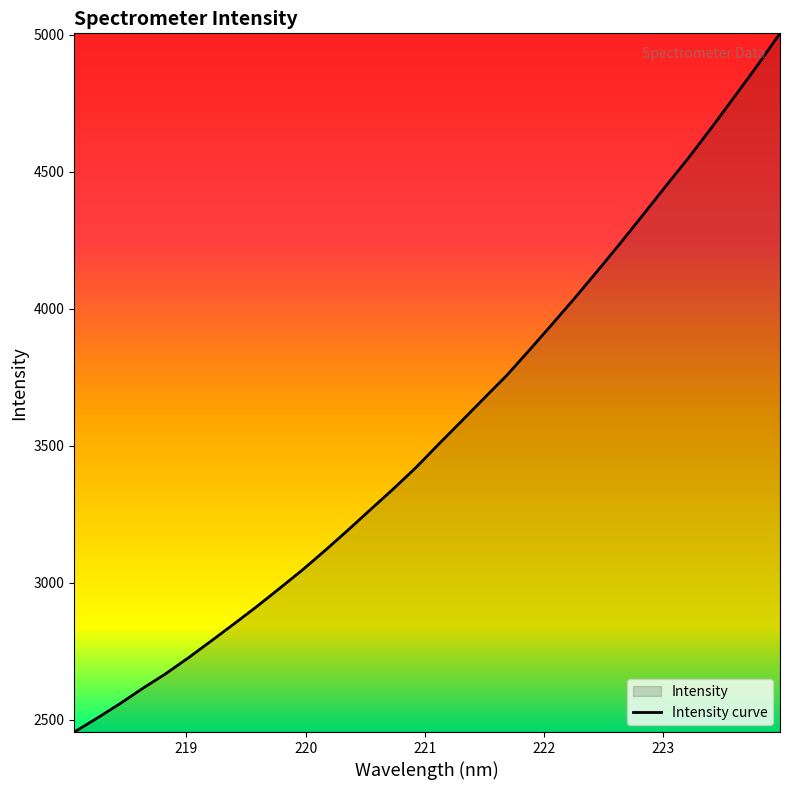

What is the smallest value displayed?

2456.0